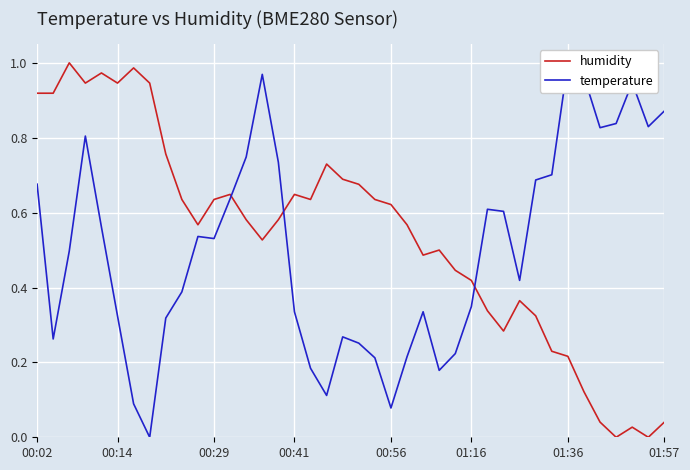

What is the highest value of the humidity series?

1.0